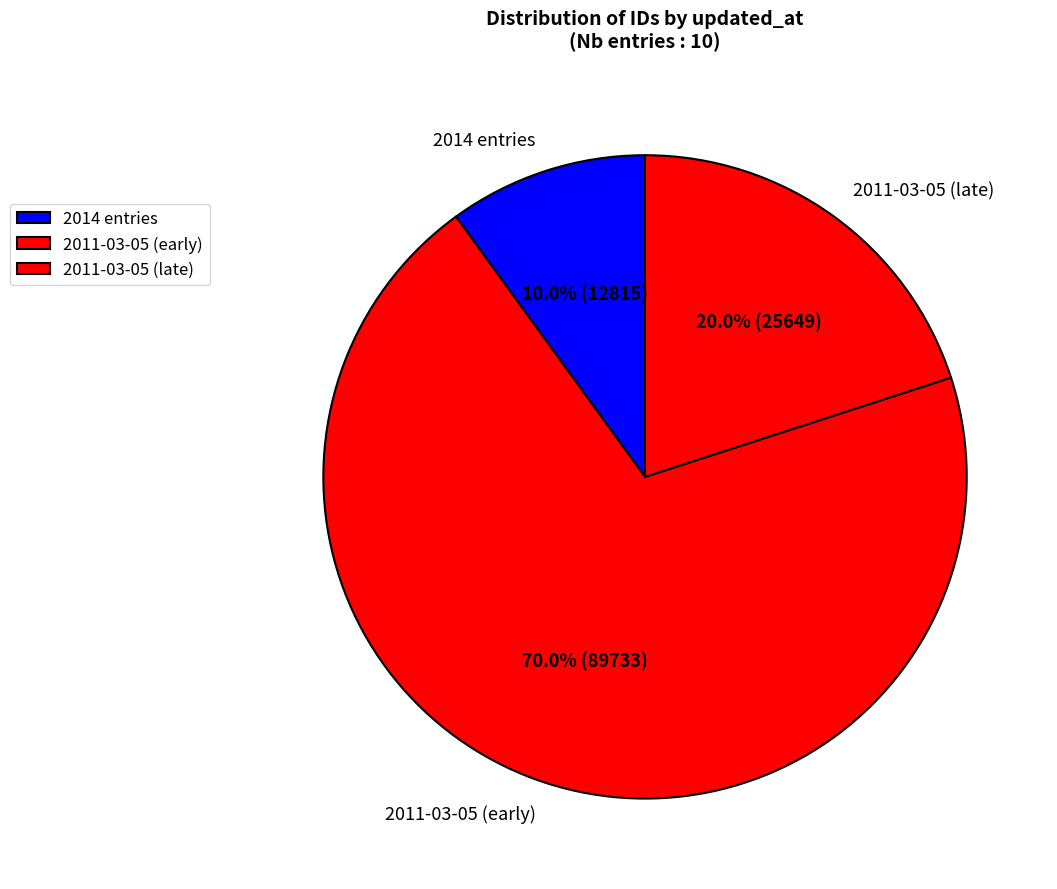

What portion of the pie excludes 2011-03-05 (early)?

30.0%